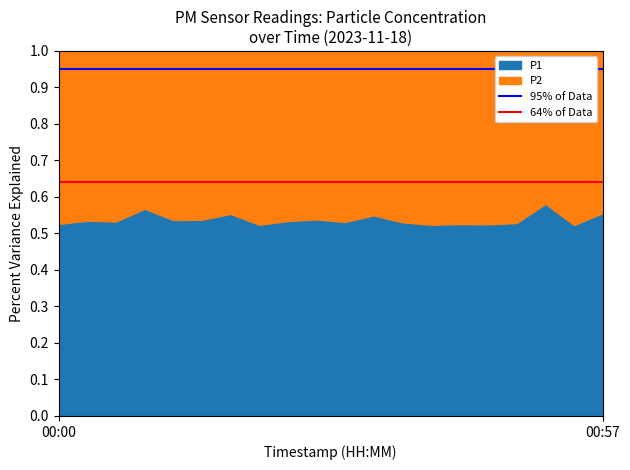

How many lines are shown in the chart?

2